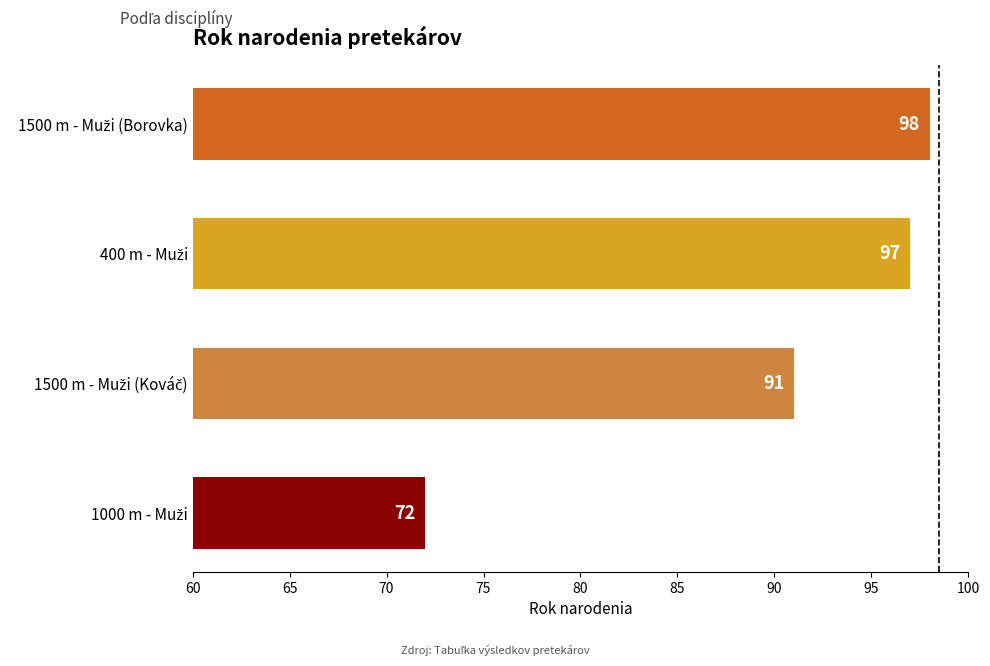

What is the greatest value displayed?

98